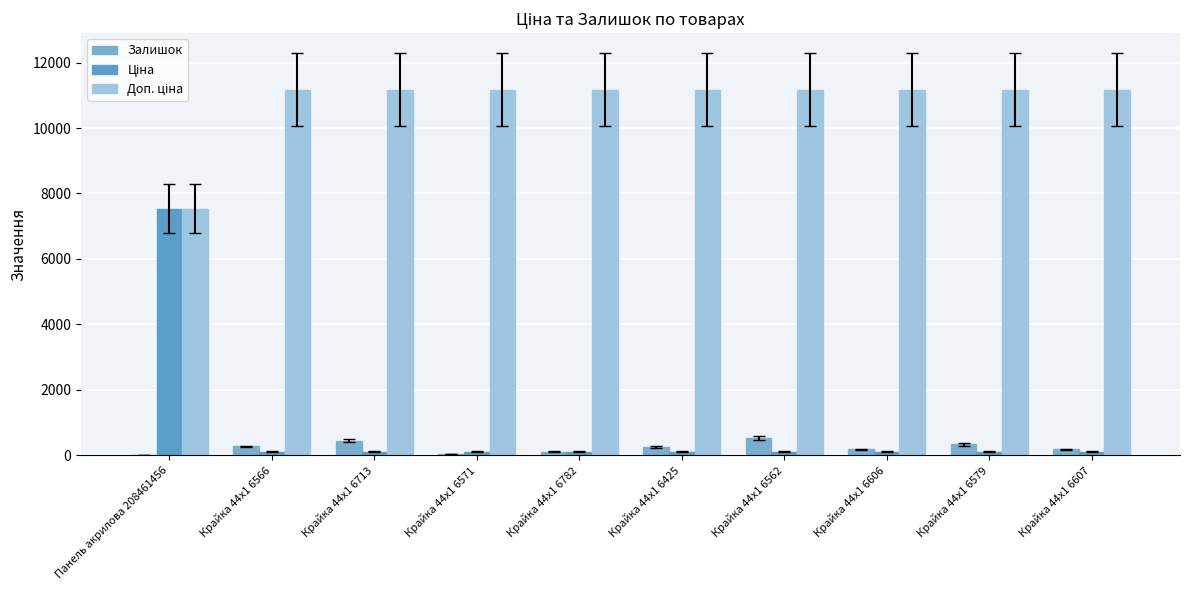

What is the label of the 1st bar from the right?

Крайка 44x1 6607